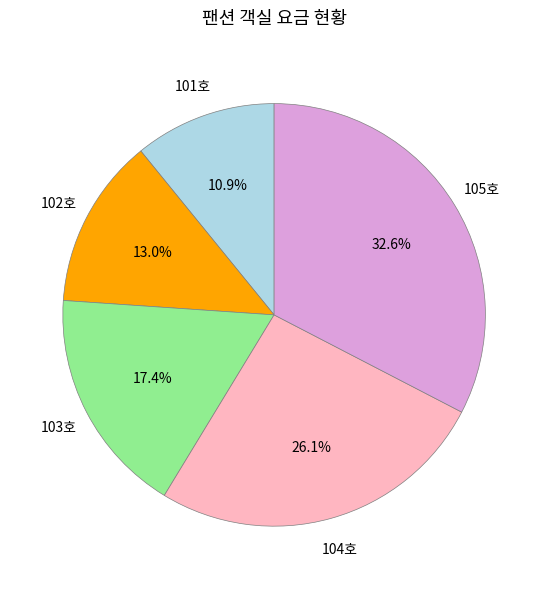

What is the smallest slice in the pie chart?

101호